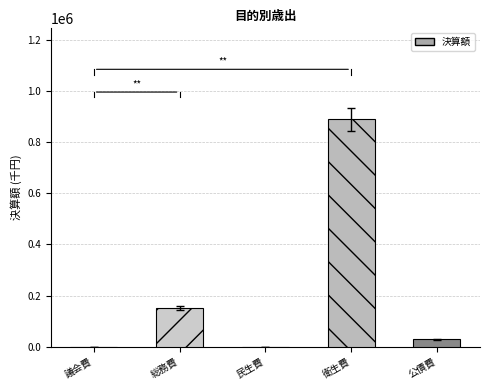

What is the sum of all values?

1070911